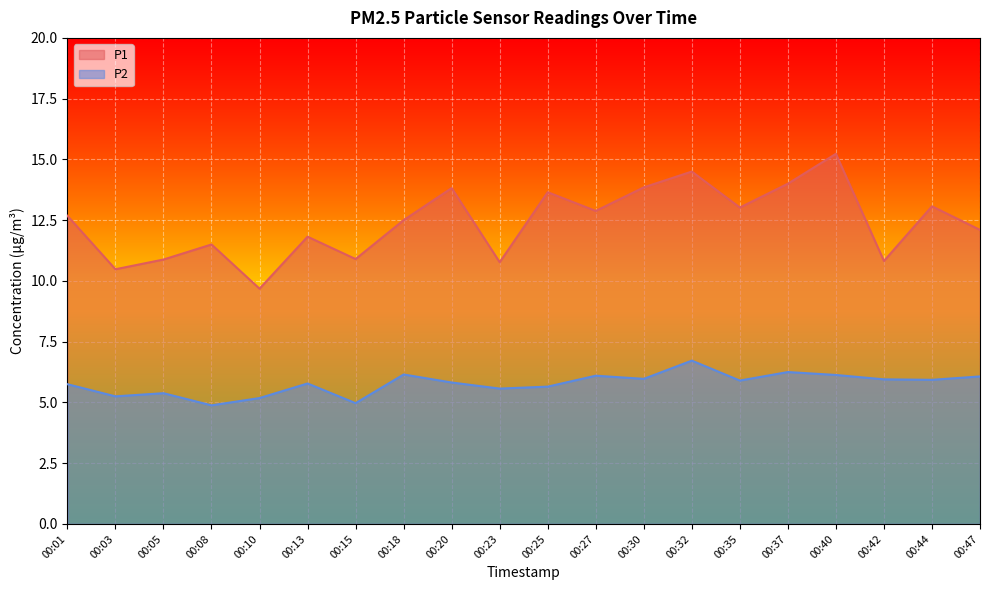

What is the sum of all P1 values?

248.2